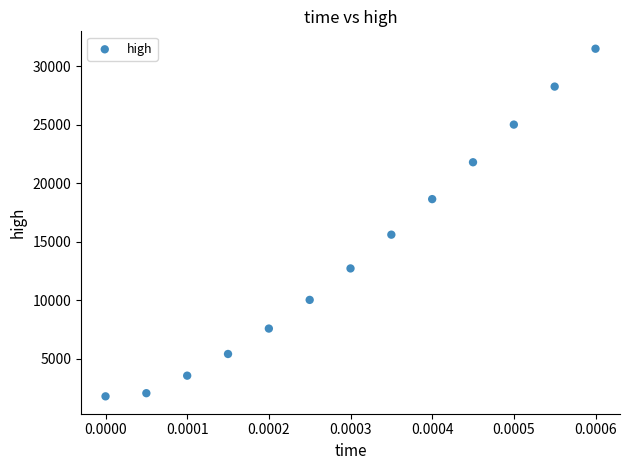

What Y value in the scatter plot is closest to 16626?

15589.1